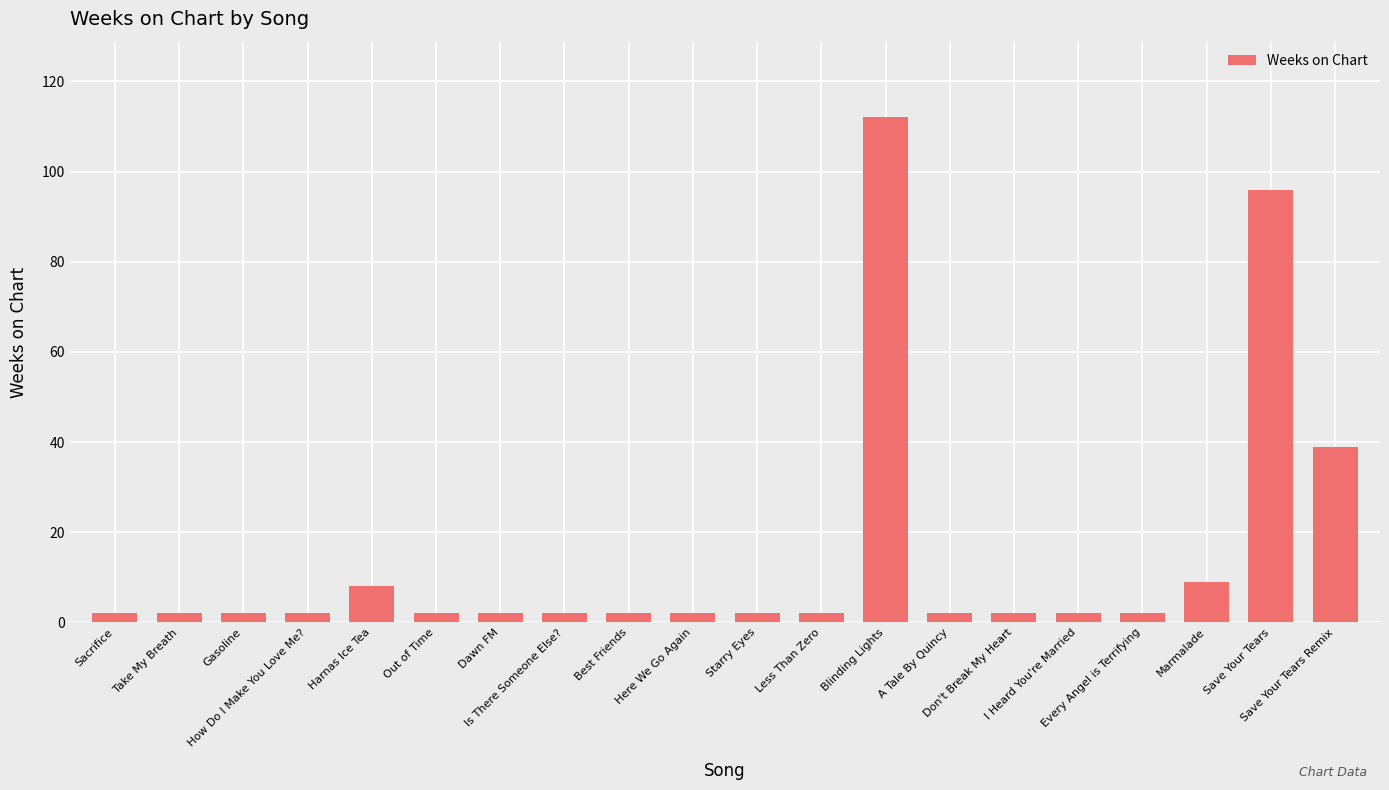

What is the average value?

15